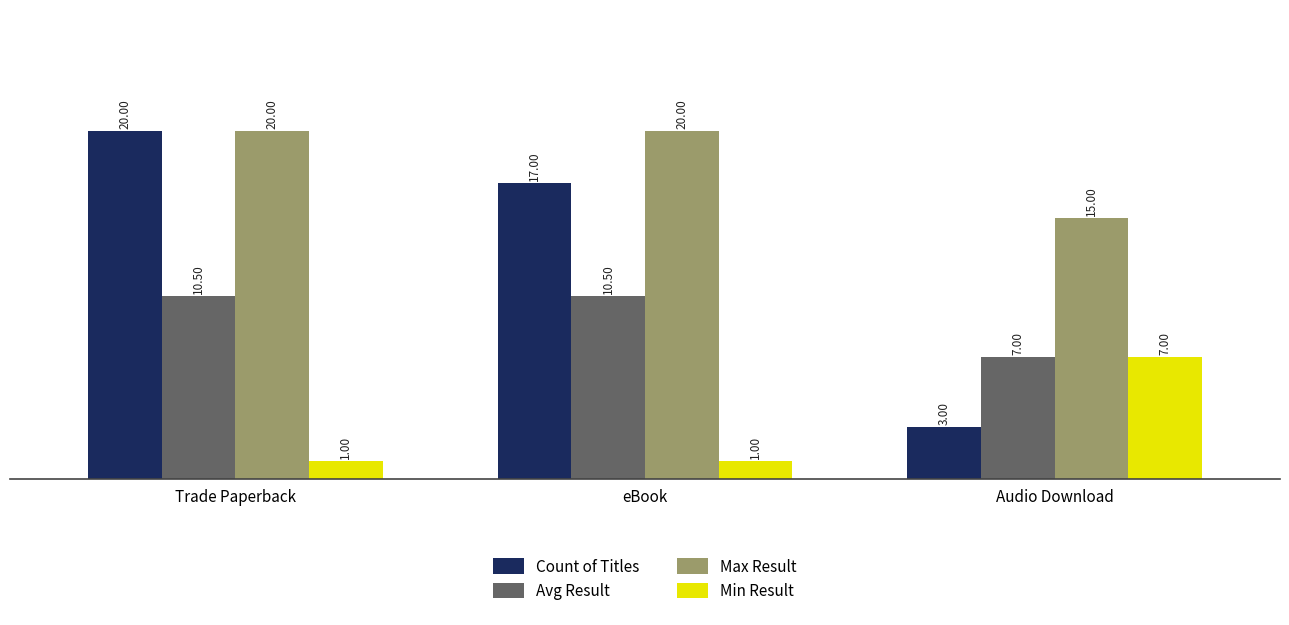

Between eBook and Audio Download, which series saw the biggest shift?

Count of Titles